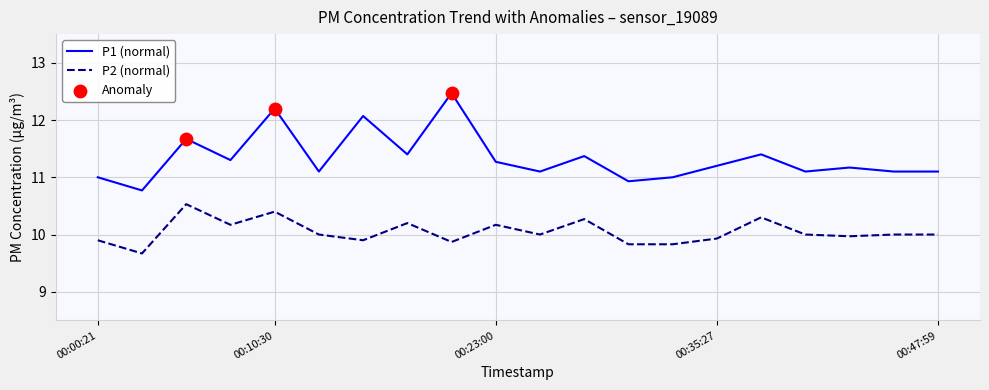

List the series in order of their overall mean, lowest first.

P2 (normal), P1 (normal)